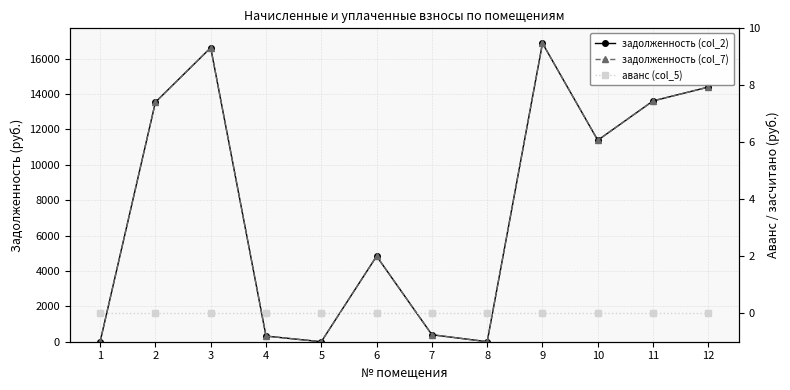

Is this an area chart (filled region under the line)?

No